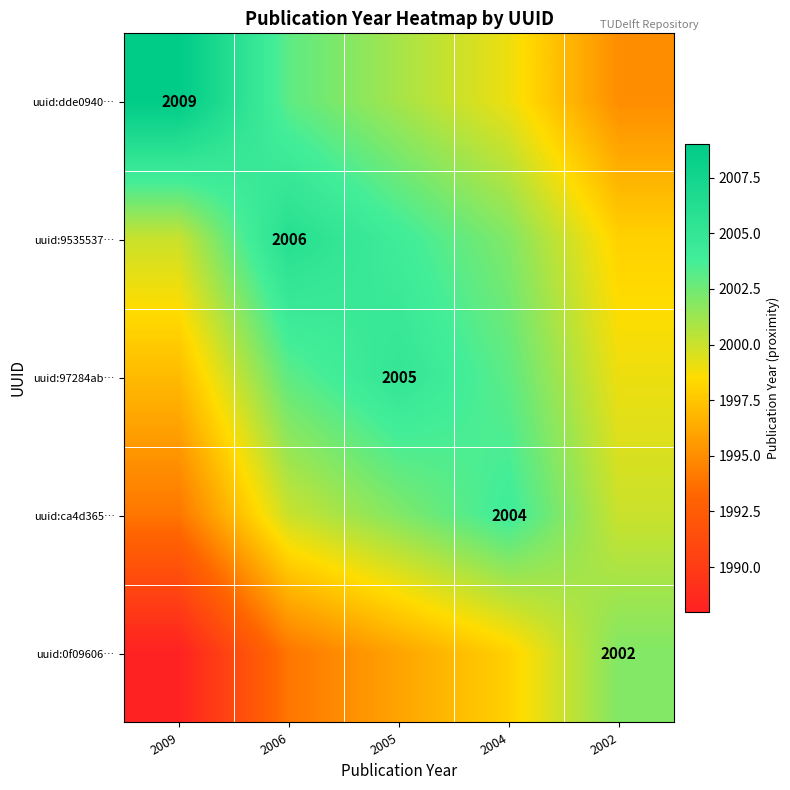

Is the value of uuid:0f09606… at 2002 greater than the value of uuid:dde0940… at 2006?

No